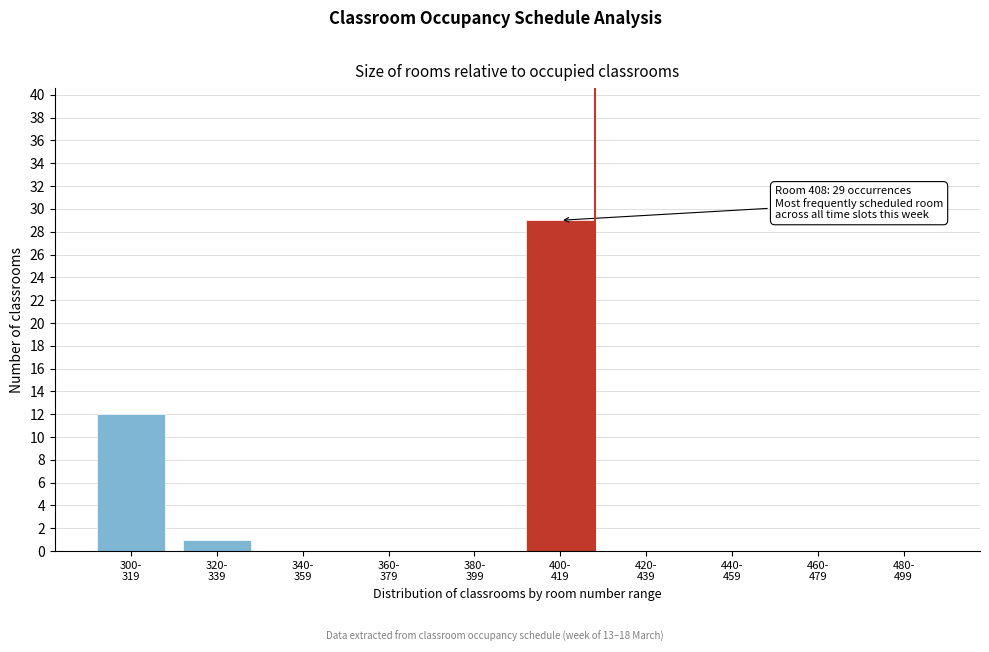

What is the greatest value displayed?

29